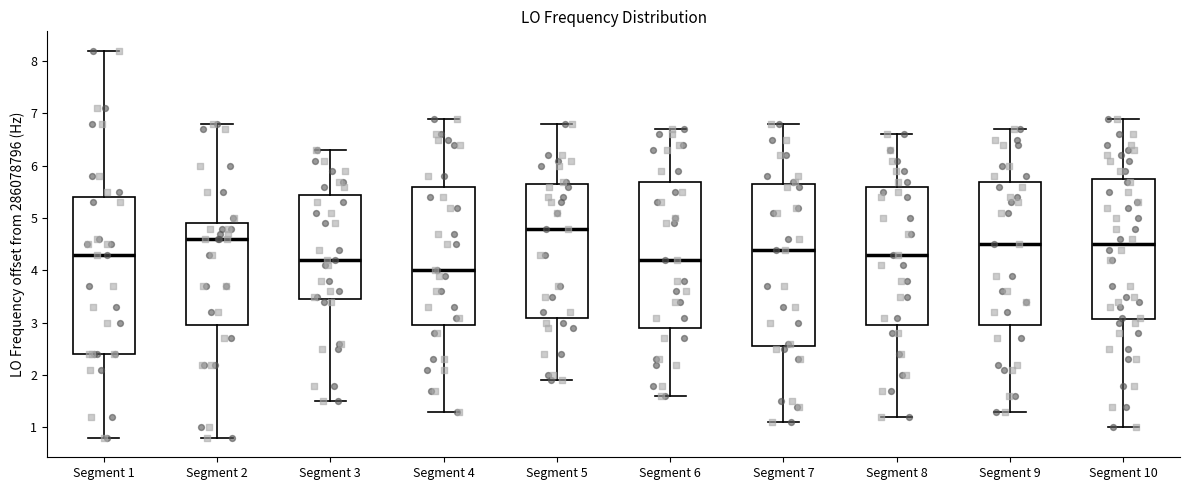

Where does the median line of the box for Segment 7 sit on the y-axis? The values are not printed on the chart, so give them approximately, as read against the axis.

4.4